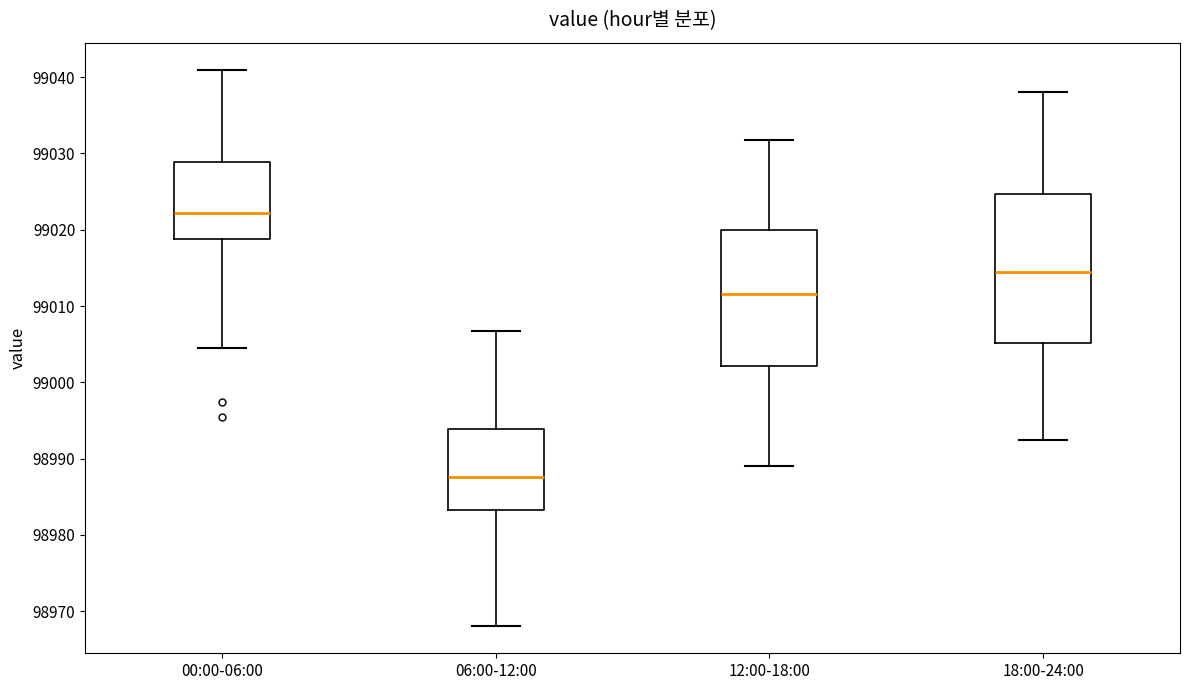

Which box has the lowest median line?

06:00-12:00